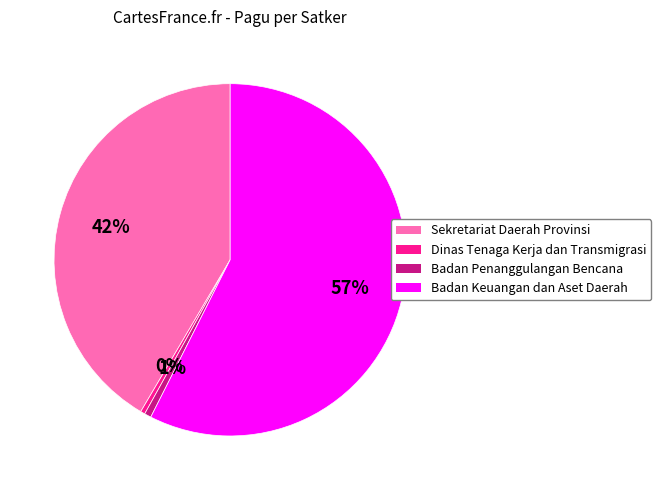

Is there any slice that represents more than half of the pie?

Yes